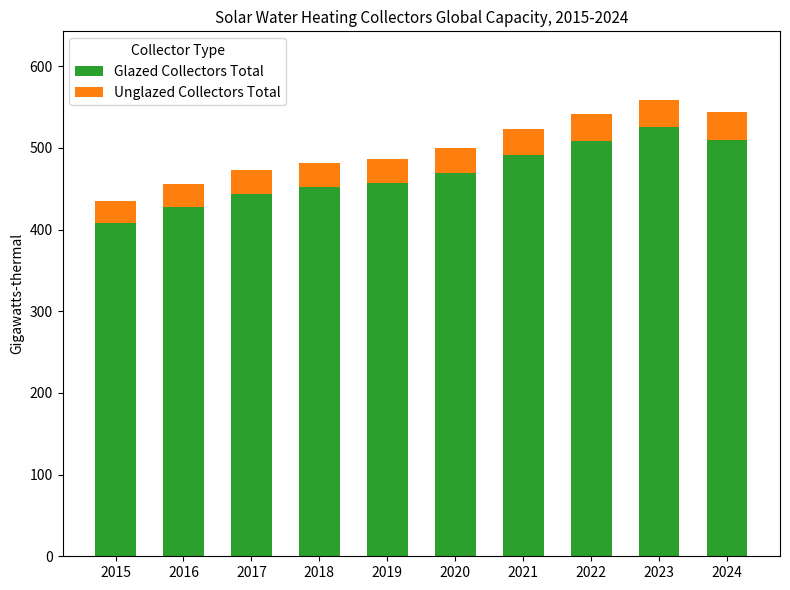

The Glazed Collectors Total series shows 510 at 2024. True or false?

True